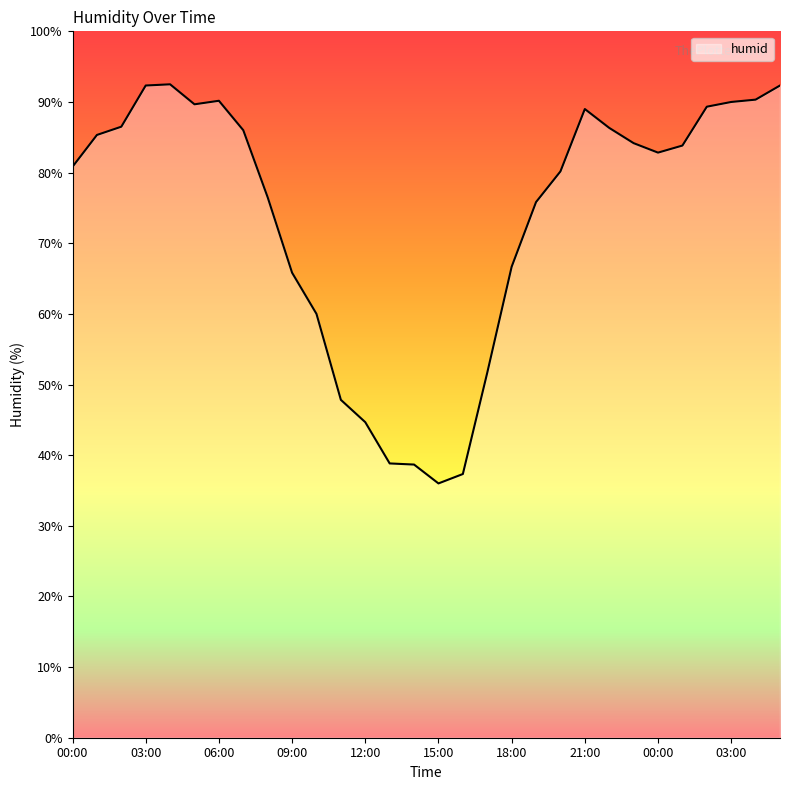

What is the difference between the maximum and minimum values?

56.5